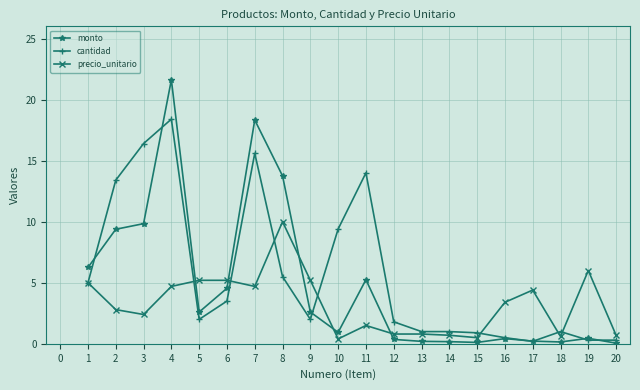

After their last crossing, which series has the higher values: monto or precio_unitario?

precio_unitario